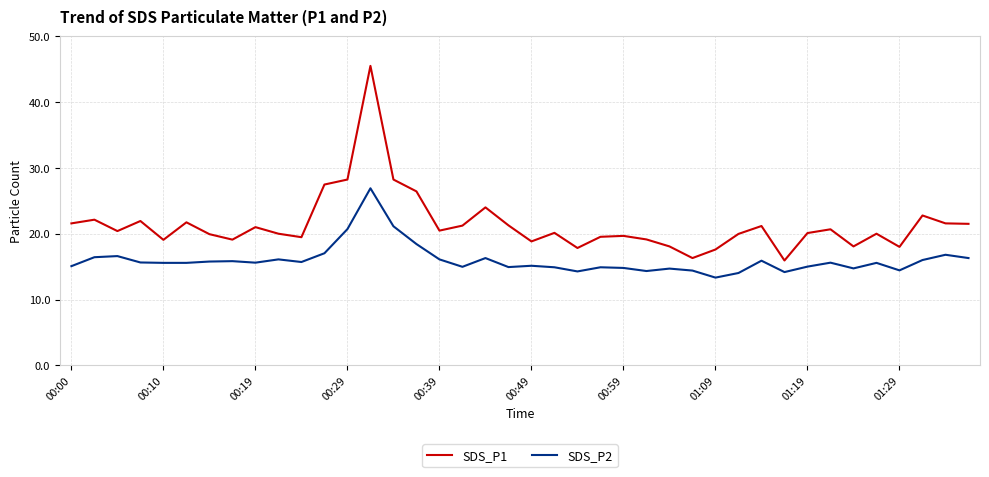

Which series has the largest total across all categories?

SDS_P1